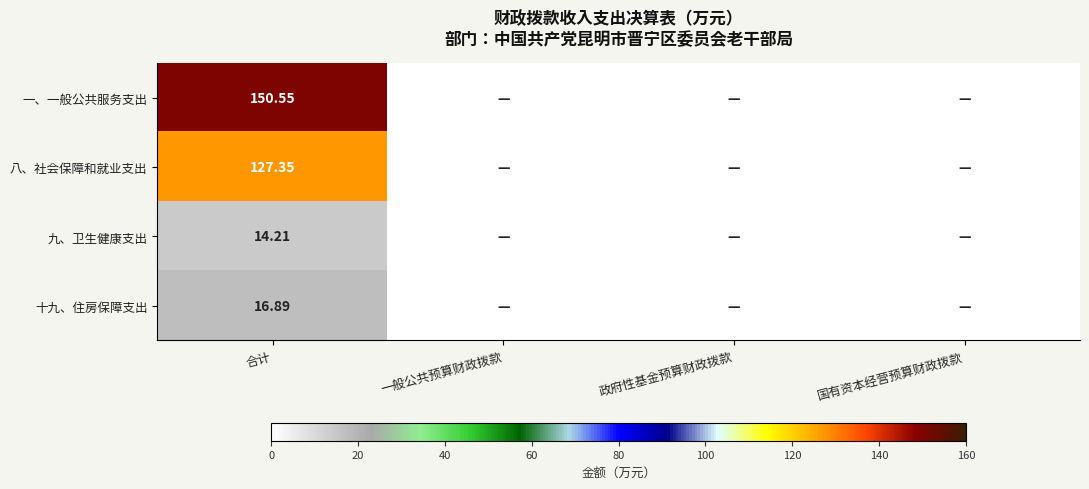

Rank the categories by 十九、住房保障支出 value from highest to lowest.

合计, 一般公共预算财政拨款, 政府性基金预算财政拨款, 国有资本经营预算财政拨款